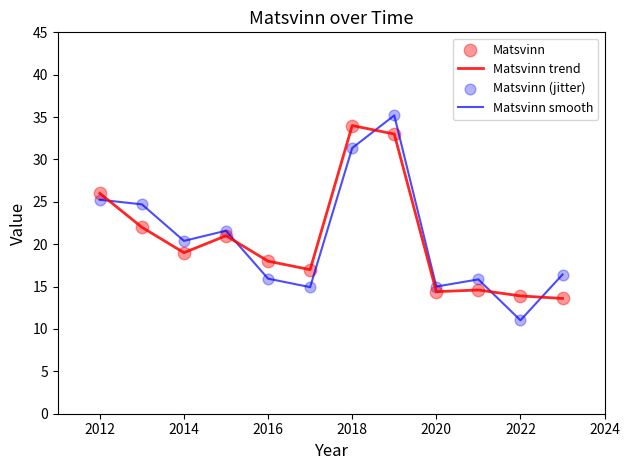

Which series has the largest range (max minus min)?

Matsvinn smooth